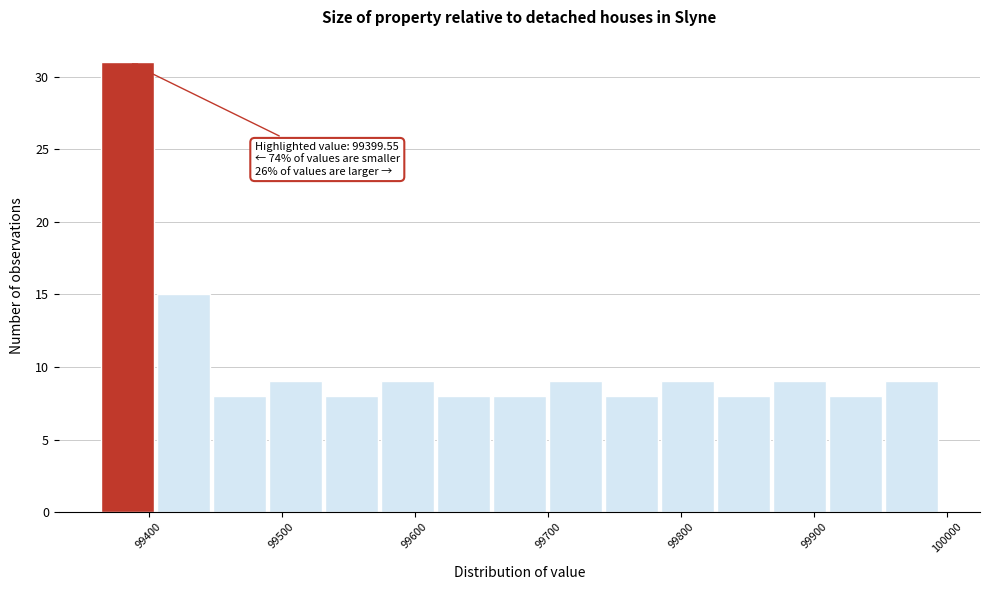

Which range on the x-axis has the tallest bar?

99360 to 99410